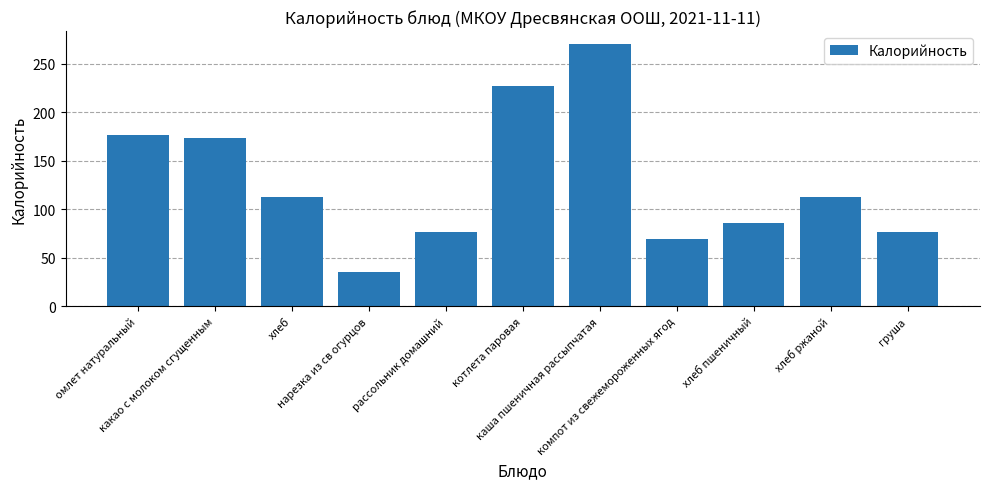

What is the label of the 5th bar from the left?

рассольник домашний